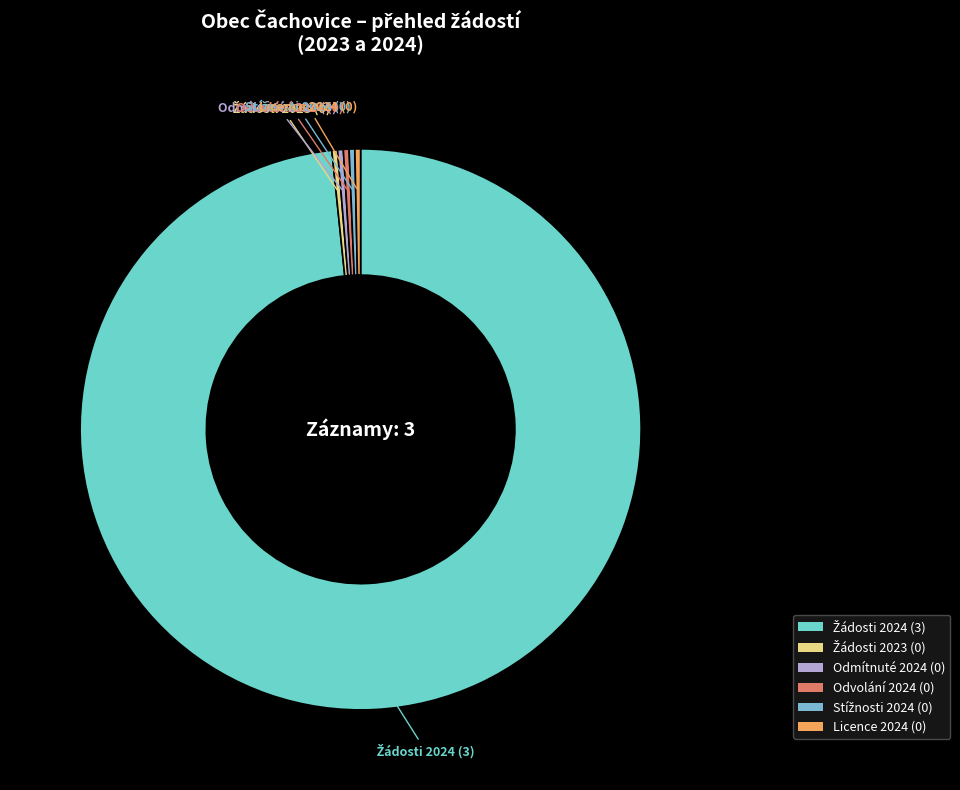

Is there a majority slice in this chart?

Yes